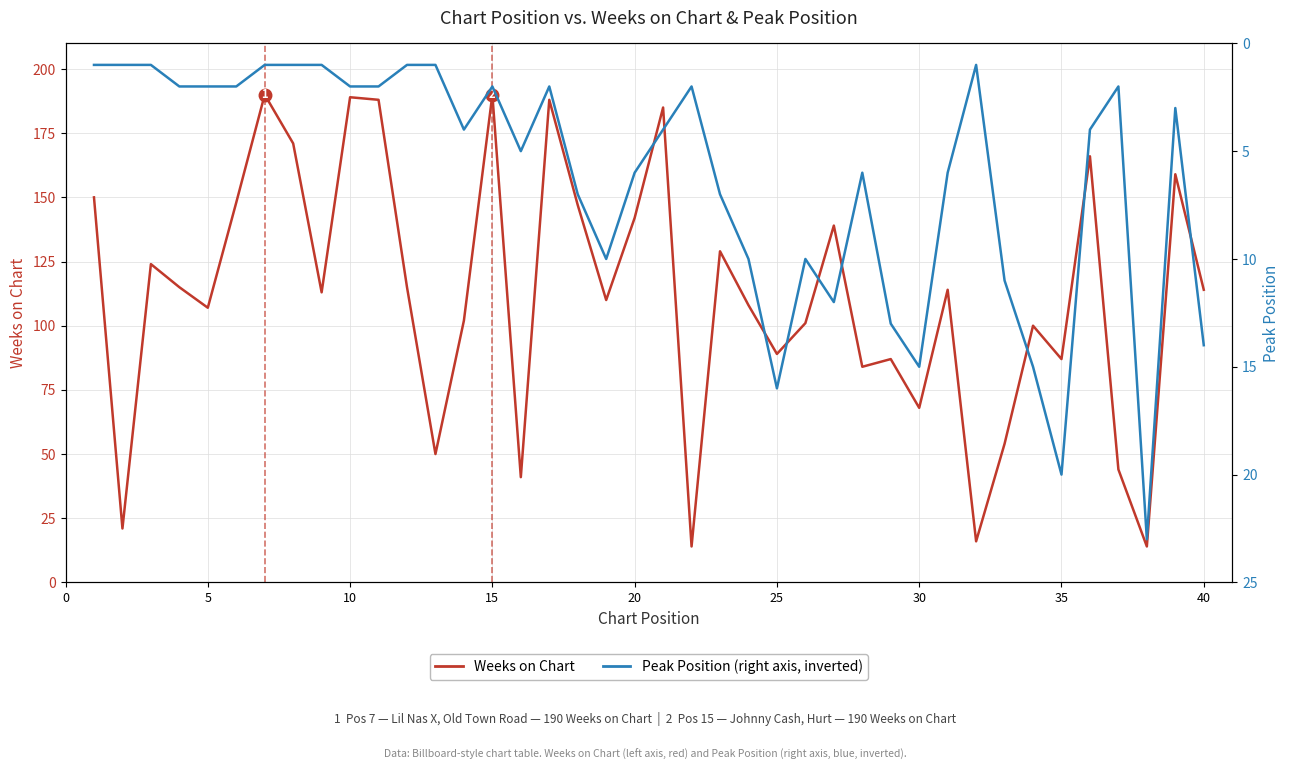

The Peak Position series shows 2 at 15. True or false?

True